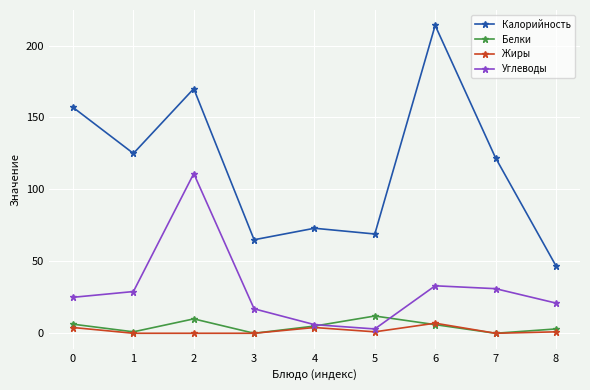

What is the sum of all Жиры values?

17.0